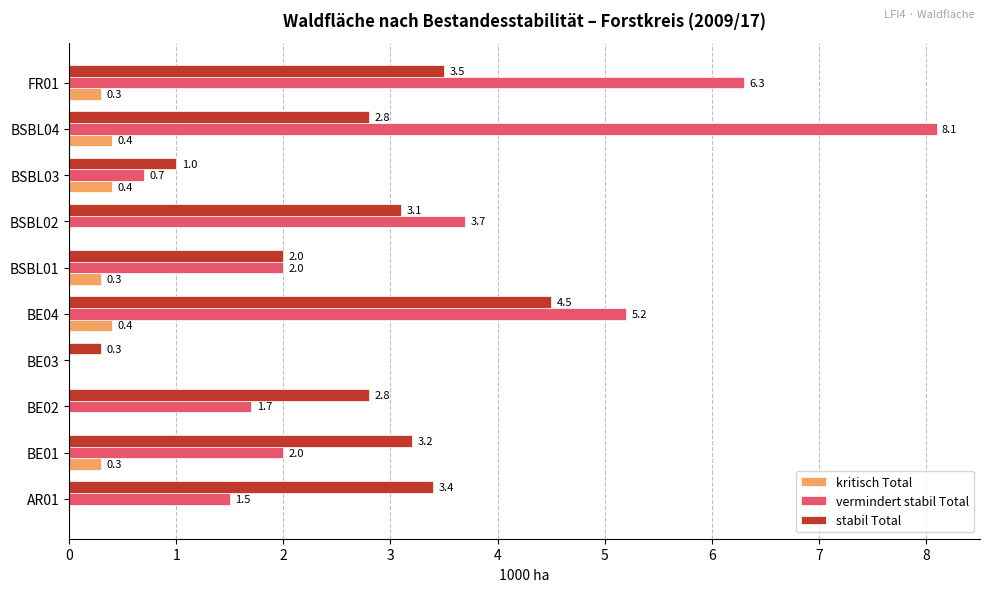

Is it true that stabil Total equals 4.5 at BE04?

True